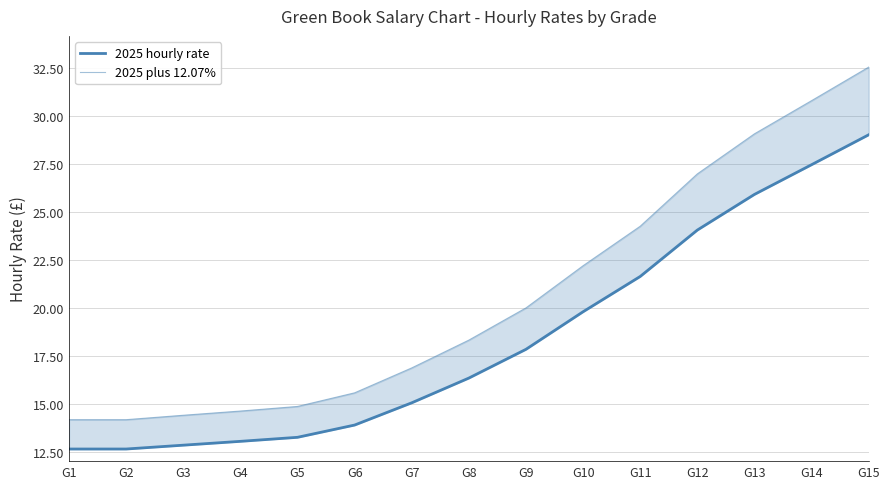

How many lines are shown in the chart?

2